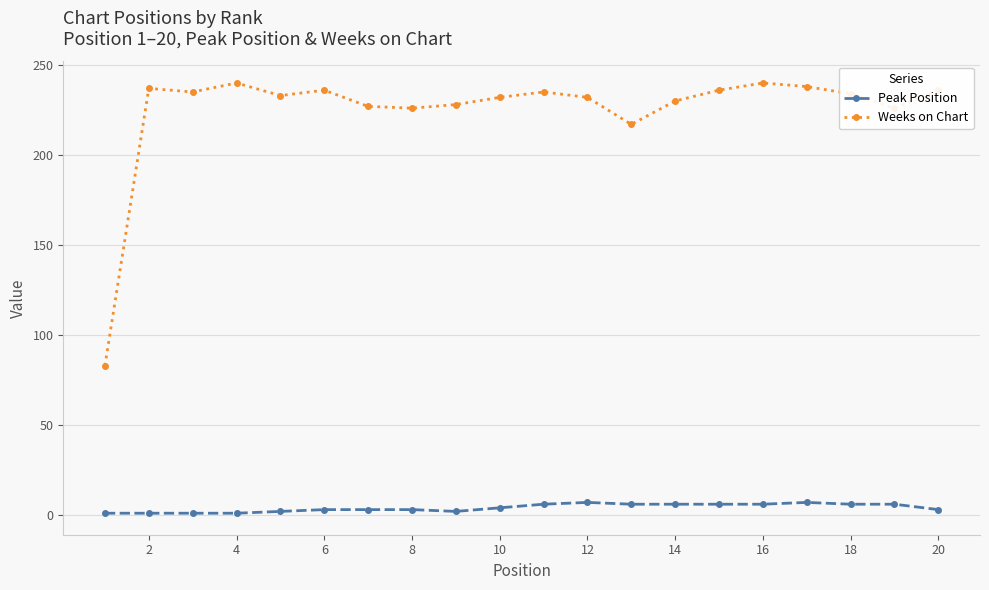

Which series has the widest spread of values?

Weeks on Chart